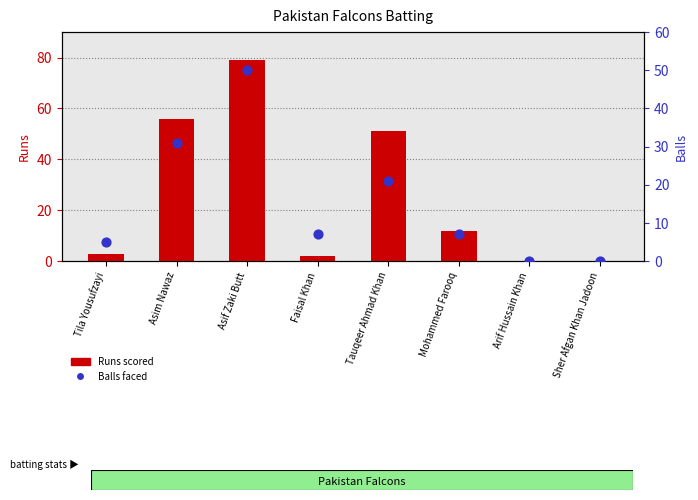

At which category is the sum across all series the highest?

Asif Zaki Butt